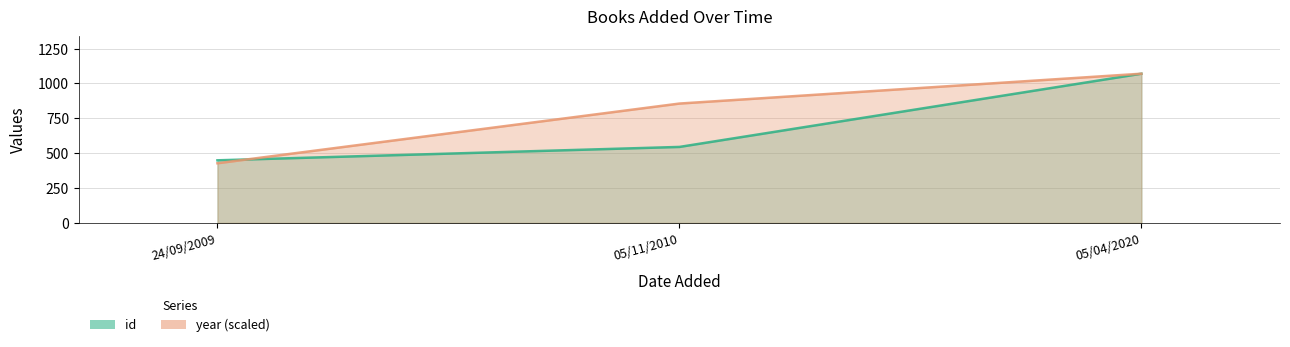

How many data points in year are above 856?

1